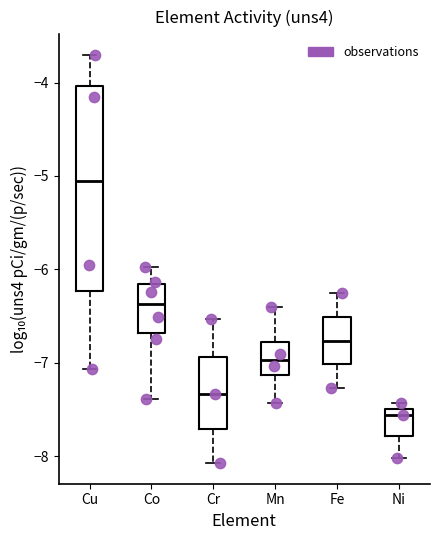

Where is the lower edge of the box for Ni on the y-axis? The values are not printed on the chart, so give them approximately, as read against the axis.

-7.8